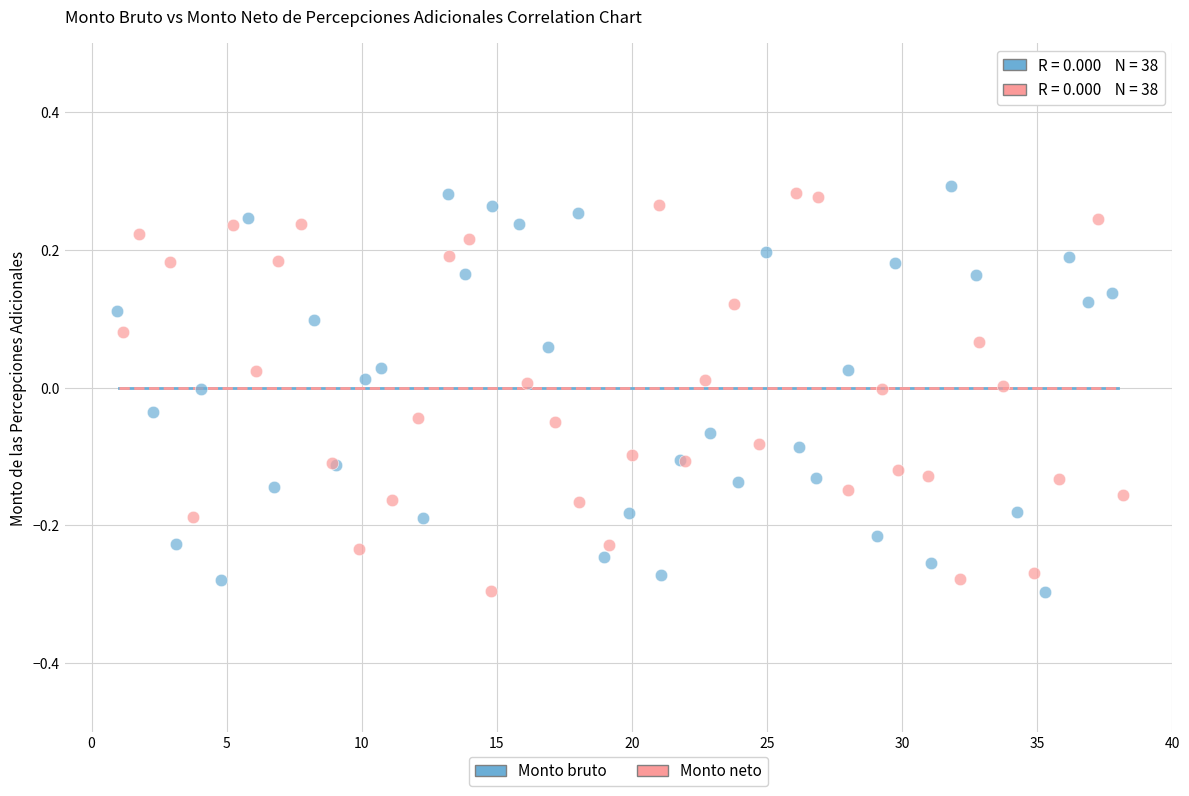

What are all the series names shown in the legend?

Monto bruto, Monto neto